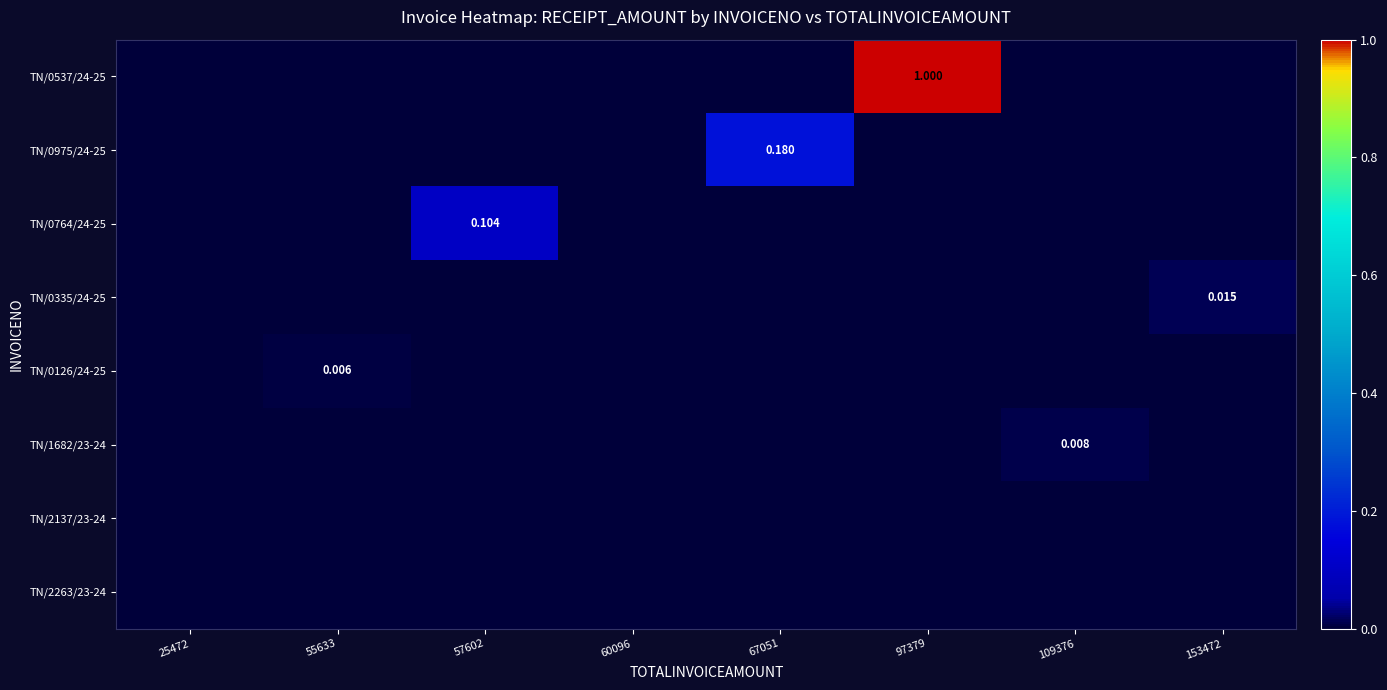

At which category is the sum across all series the highest?

97379